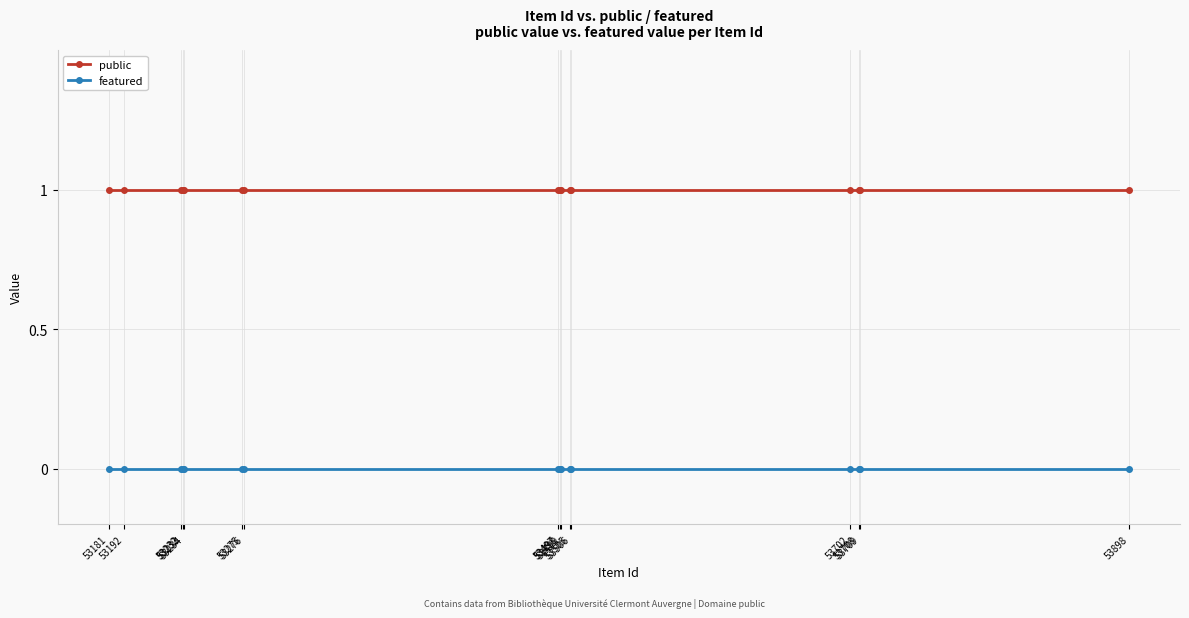

At 53497, list the series in order from largest to smallest.

public, featured